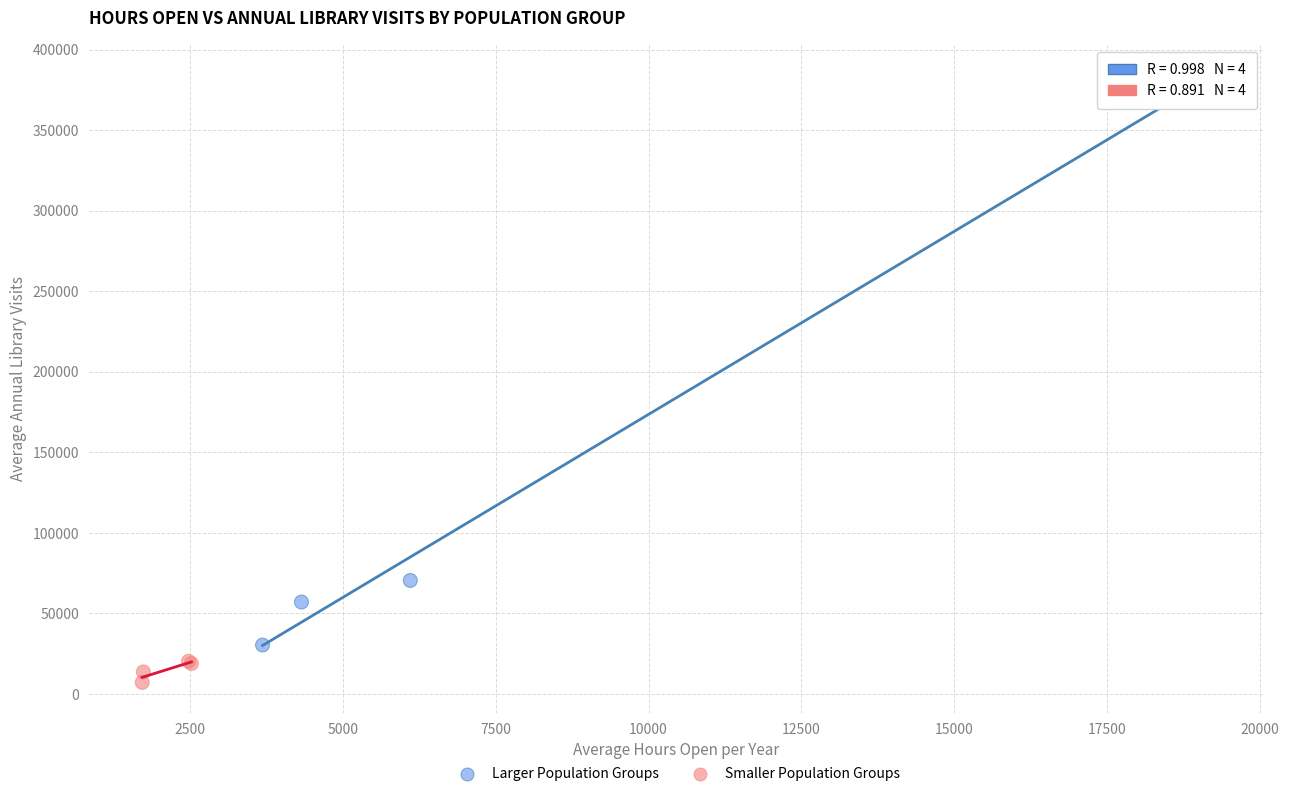

Which series has the largest Y range (max minus min)?

Larger Population Groups